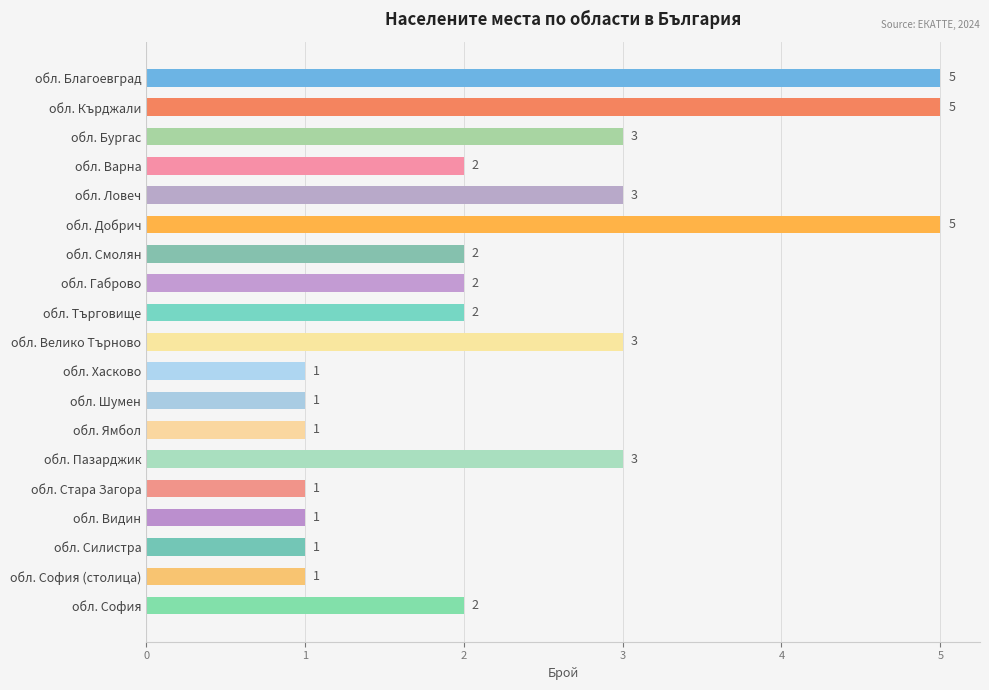

Count the number of data series in this chart.

1